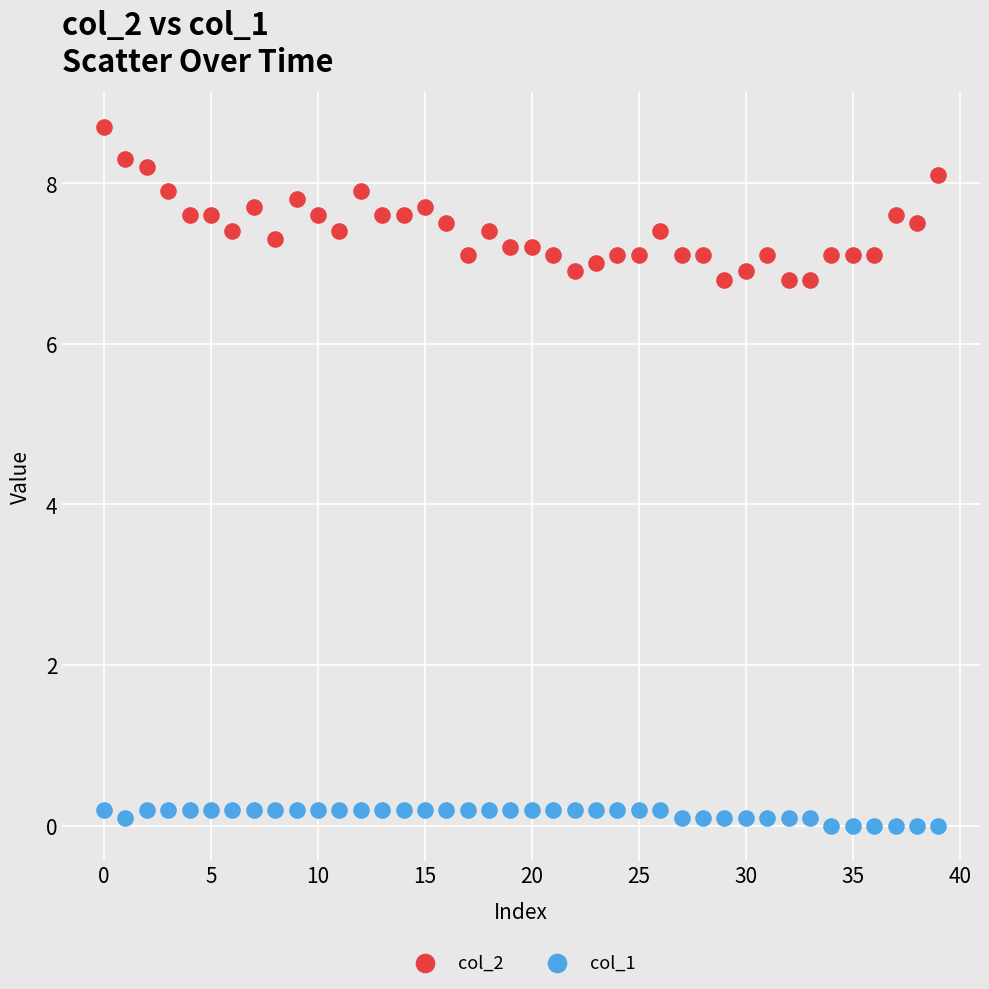

What are all the series names shown in the legend?

col_2, col_1